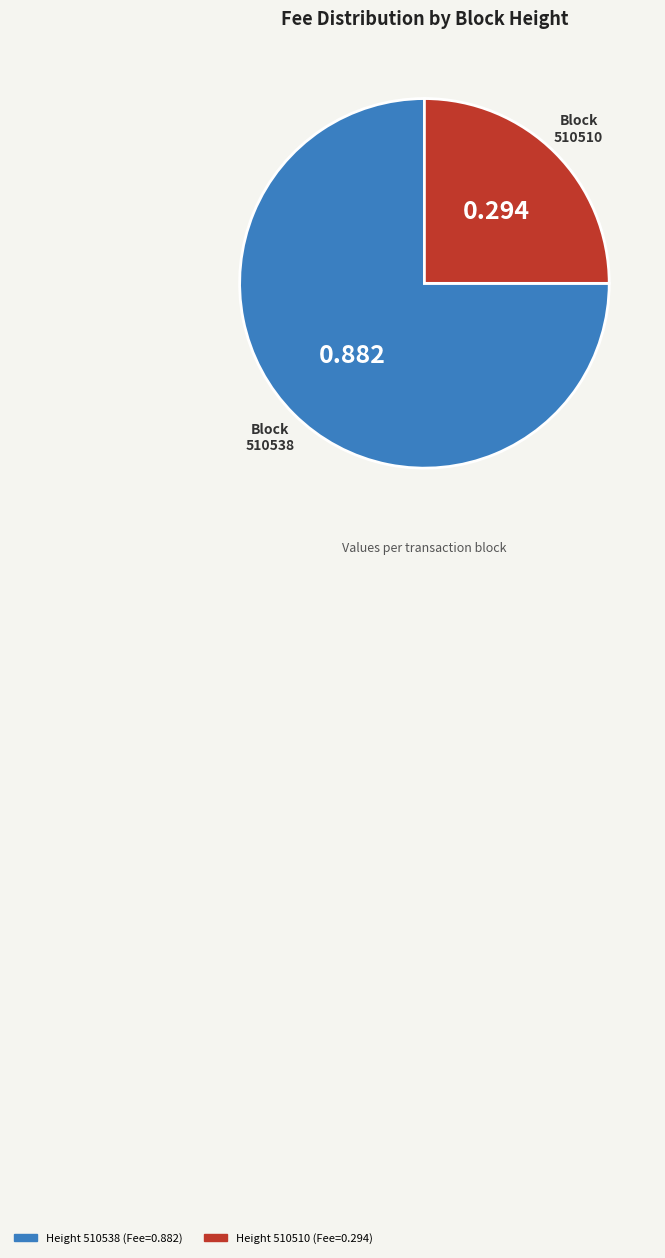

Count the number of slices in the pie.

2